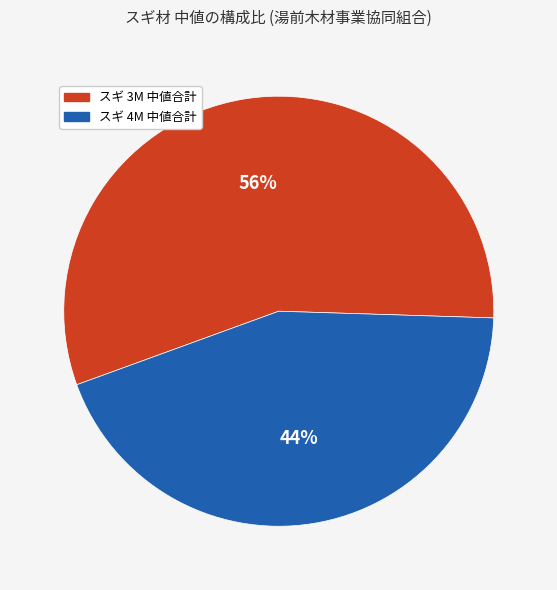

Is there a majority slice in this chart?

Yes